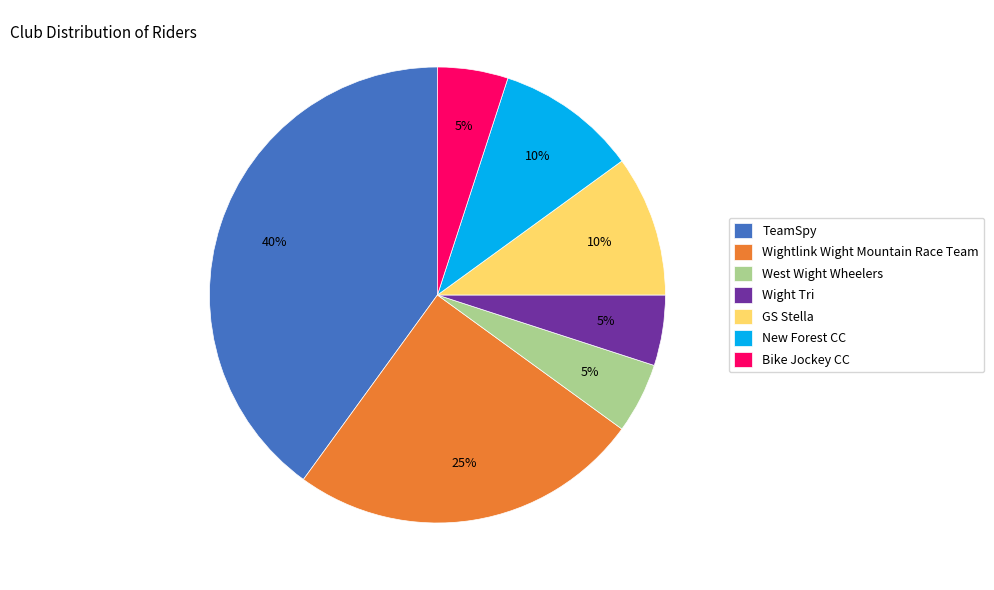

Is there a majority slice in this chart?

No